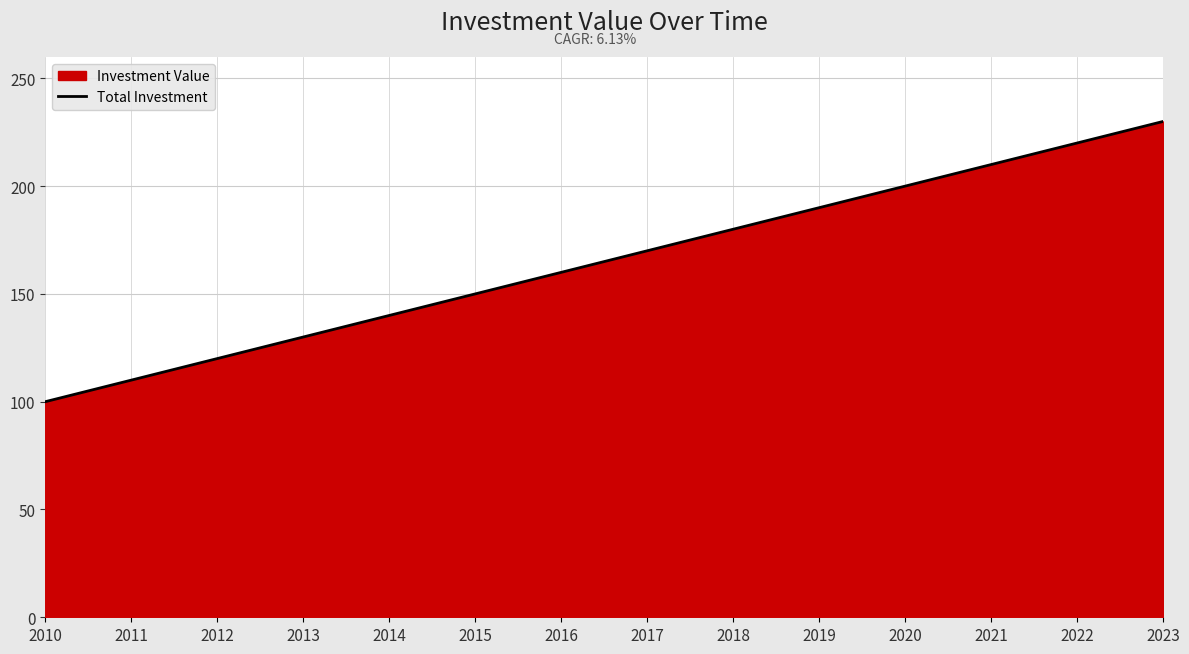

Rank the categories by value from highest to lowest.

2023, 2022, 2021, 2020, 2019, 2018, 2017, 2016, 2015, 2014, 2013, 2012, 2011, 2010